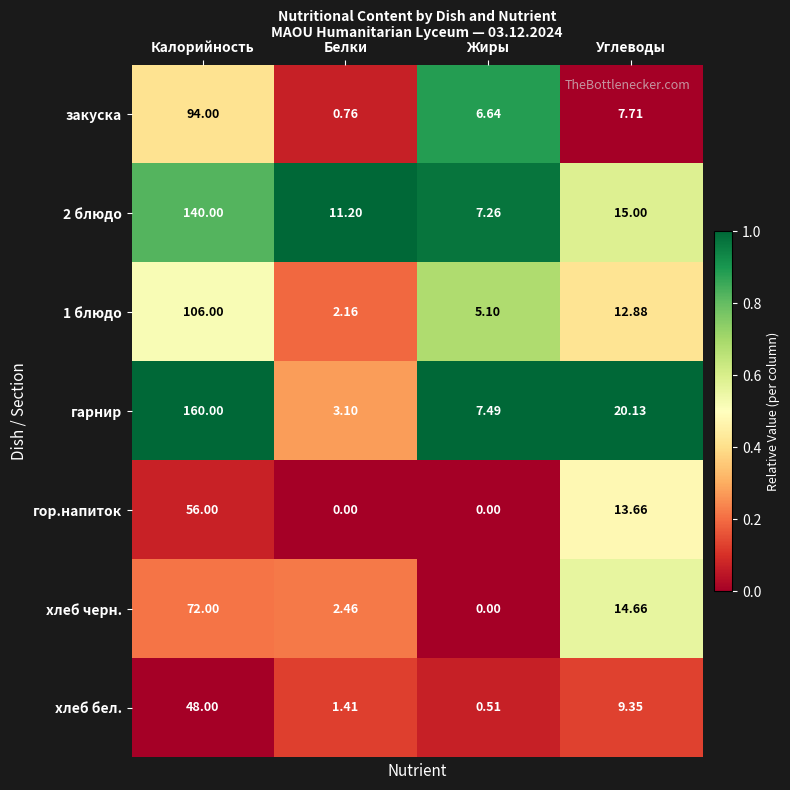

At which category does the chart reach its peak across all series?

Калорийность